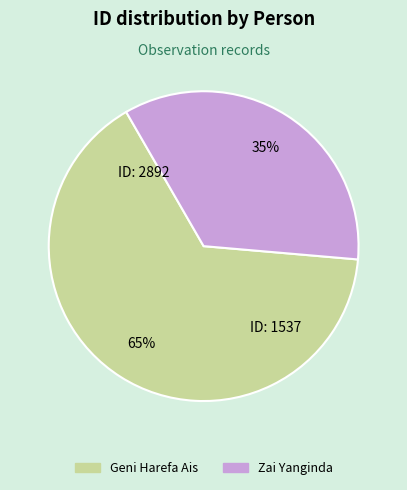

The Geni Harefa Ais slice represents 65% of the pie. True or false?

True